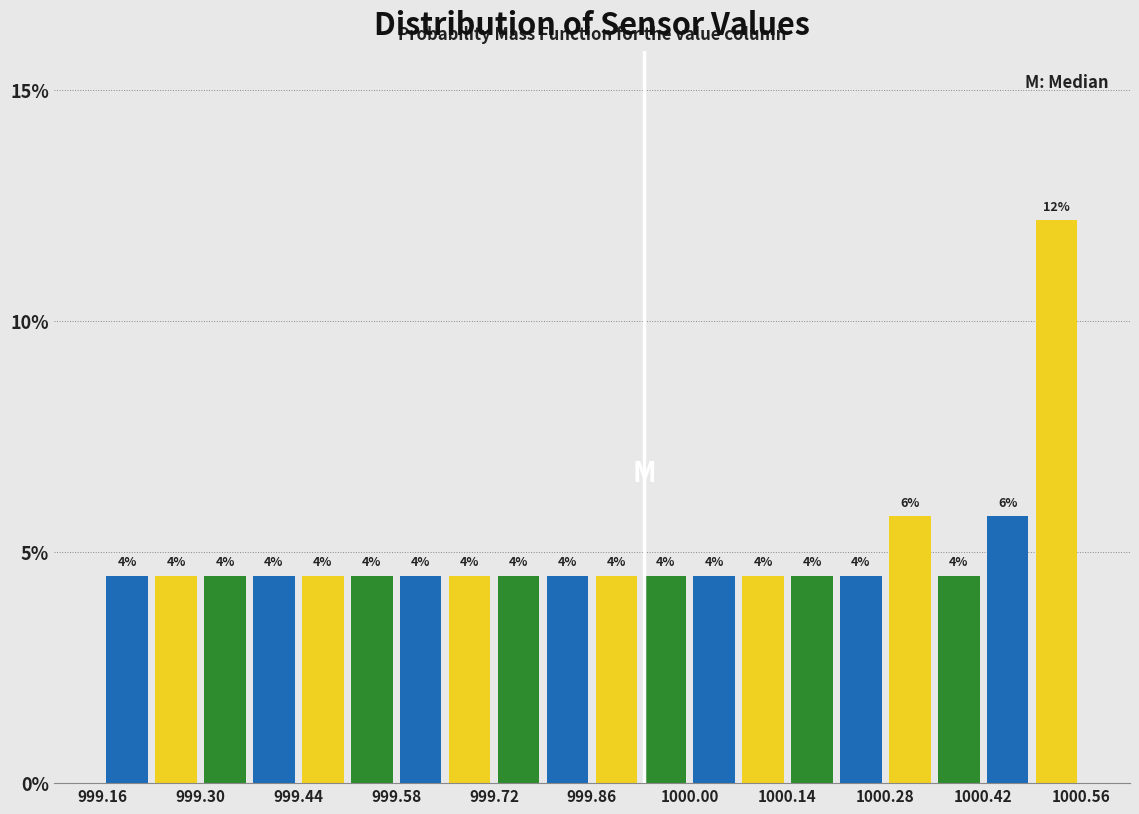

Around what value on the x-axis is the tallest bar? Give the approximate position of its centre, as read against the axis.

1000.52